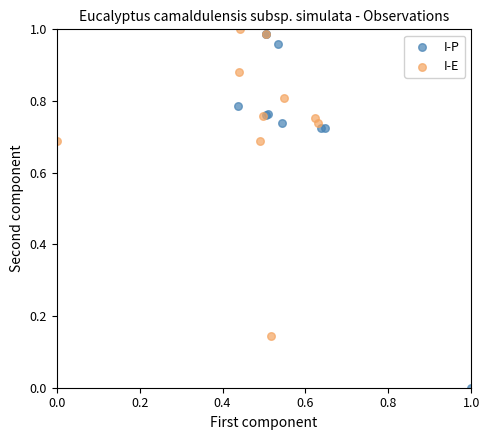

What are all the series names shown in the legend?

I-P, I-E